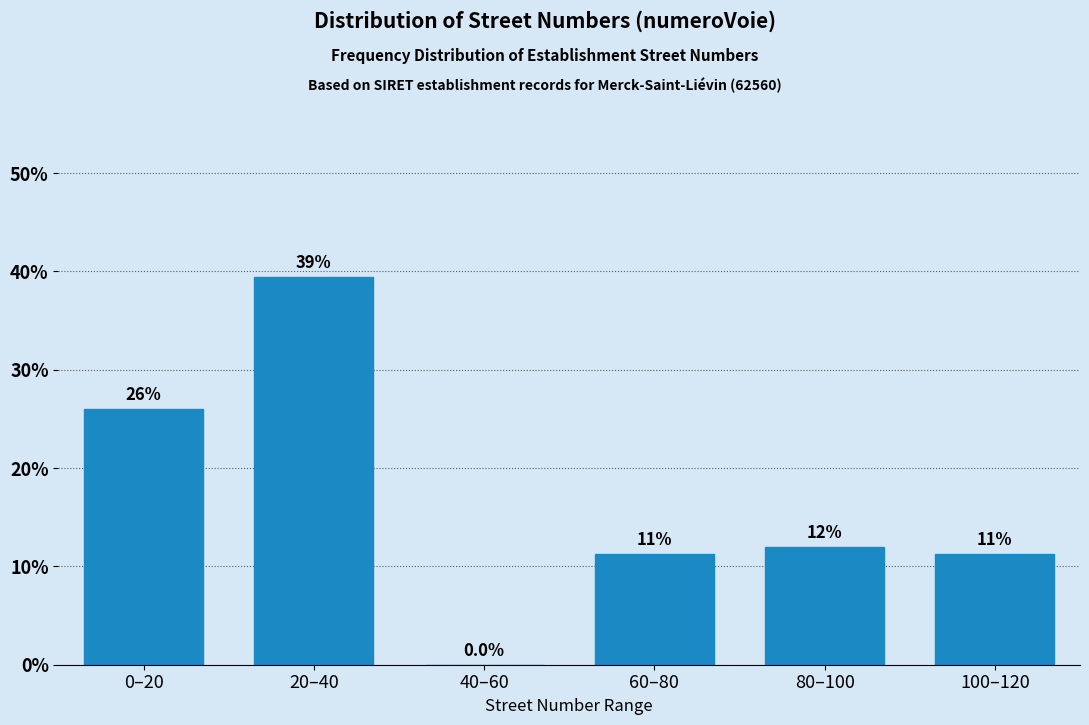

Reading left to right, extract all data points from this chart.

0–20=26.1	20–40=39.4	40–60=0.0	60–80=11.3	80–100=12.0	100–120=11.3